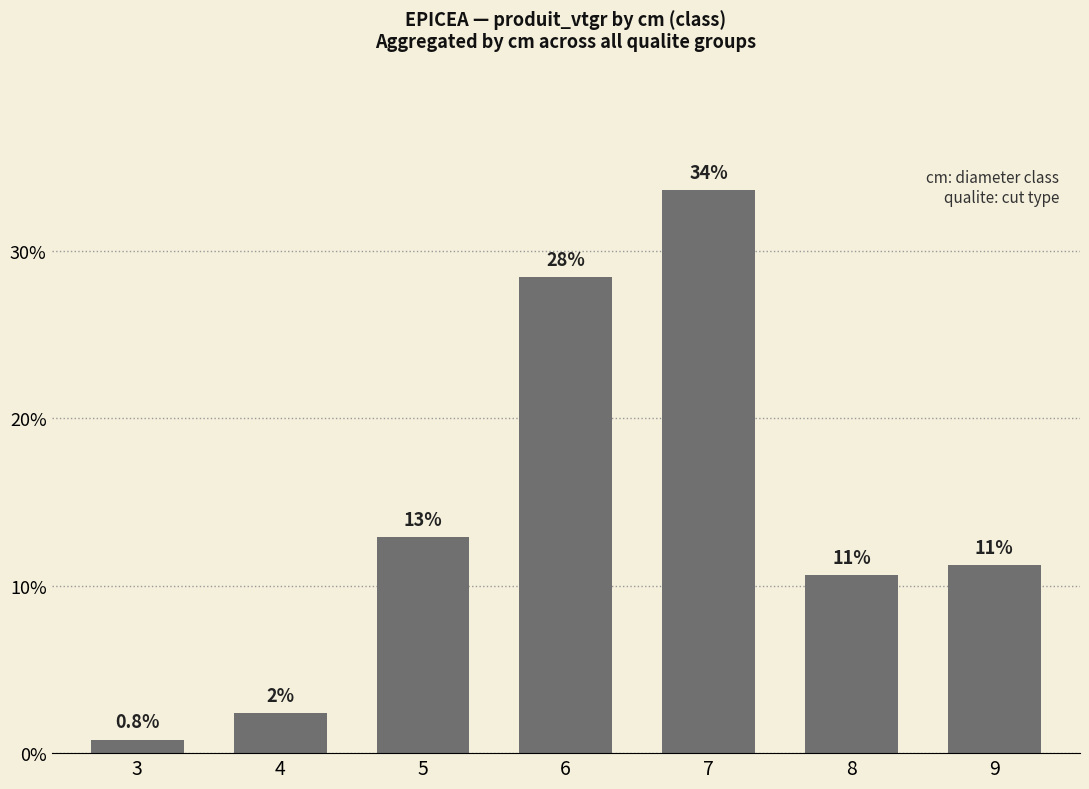

How many bars are there in total?

7